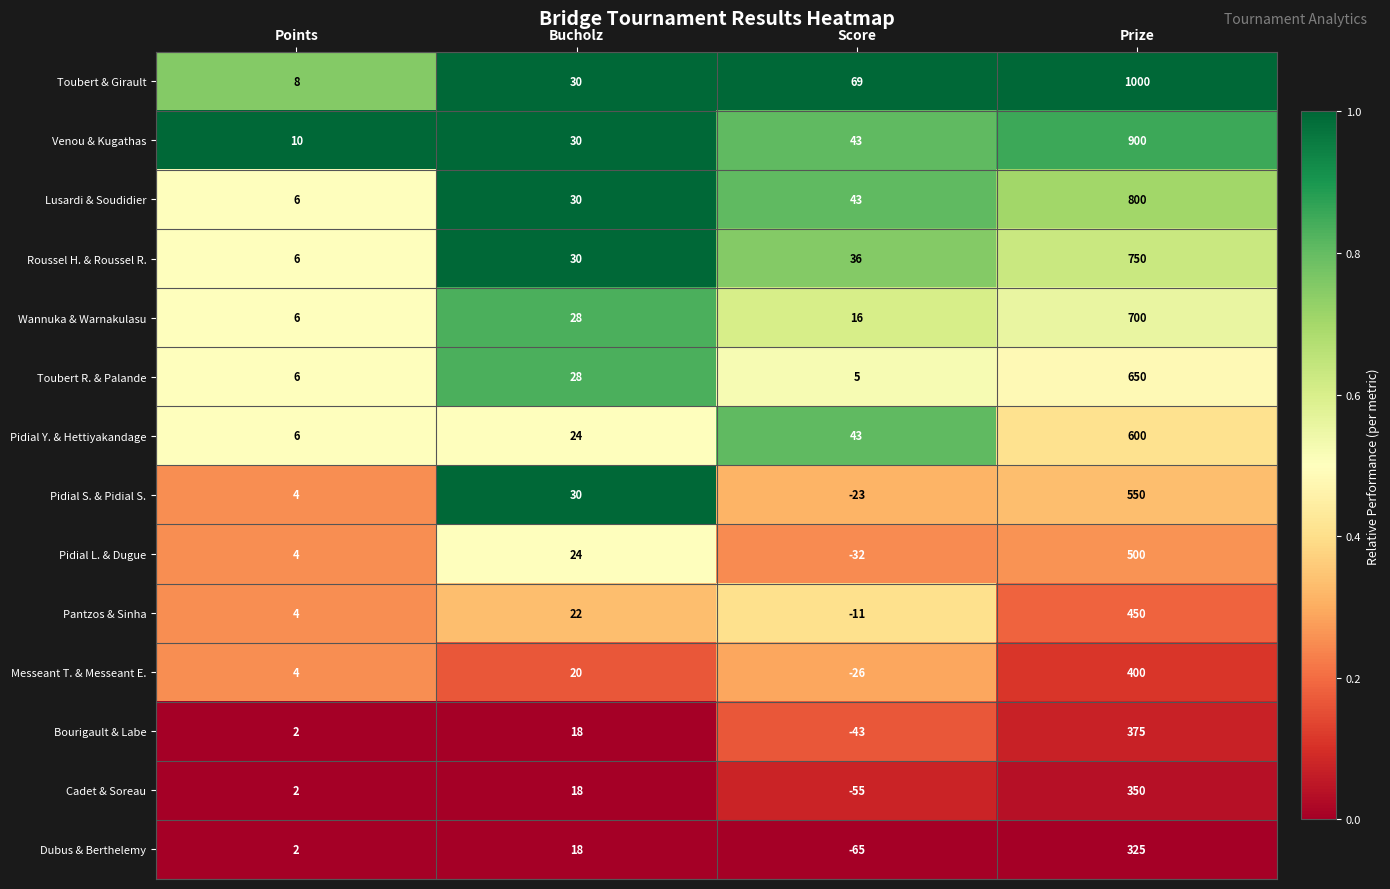

What is the maximum value for Messeant T. & Messeant E.?

400